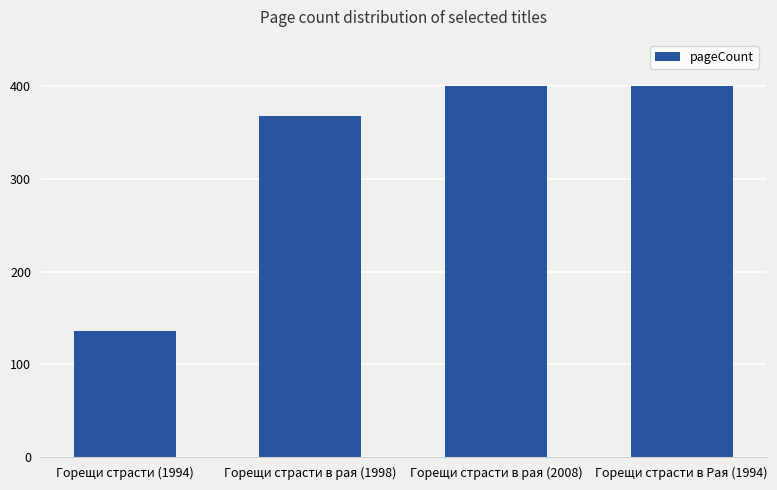

What position from the left is Горещи страсти в Рая (1994)?

4